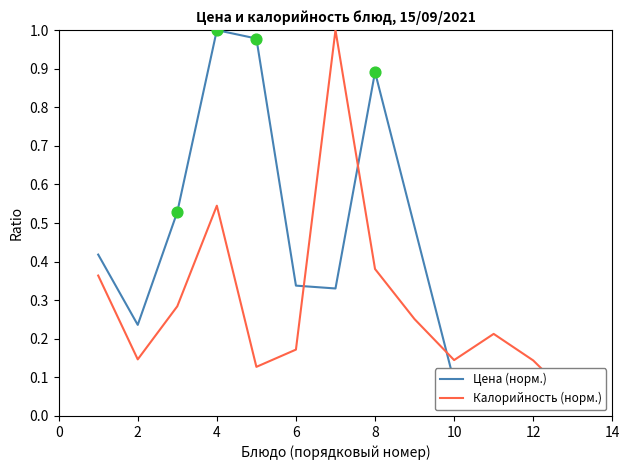

Is the value of Цена (норм.) at 10 greater than the value of Калорийность (норм.) at 10?

No